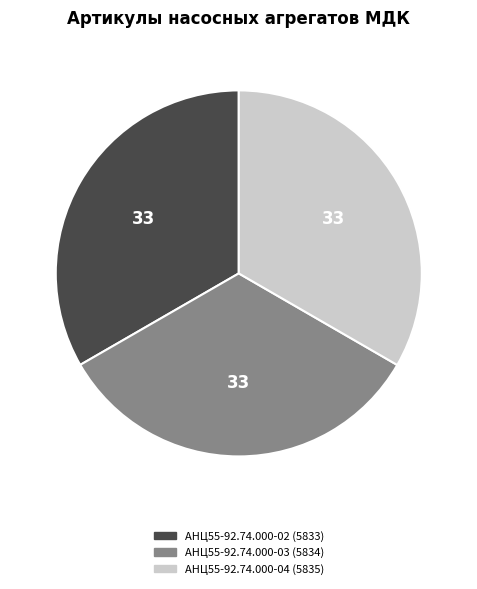

Is АНЦ55-92.74.000-02 (5833) the majority of the pie?

No